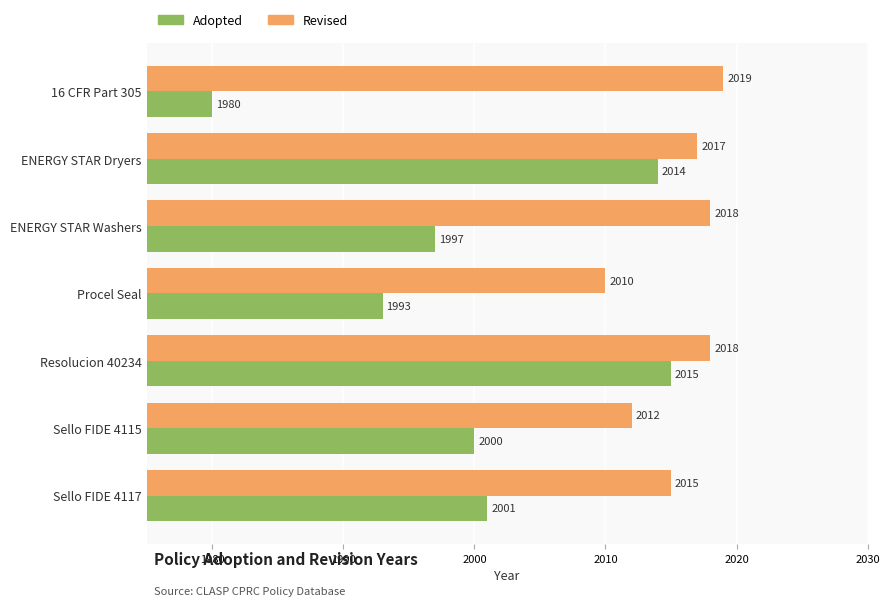

True or false: Revised has a value of 2012 at Sello FIDE 4115.

True